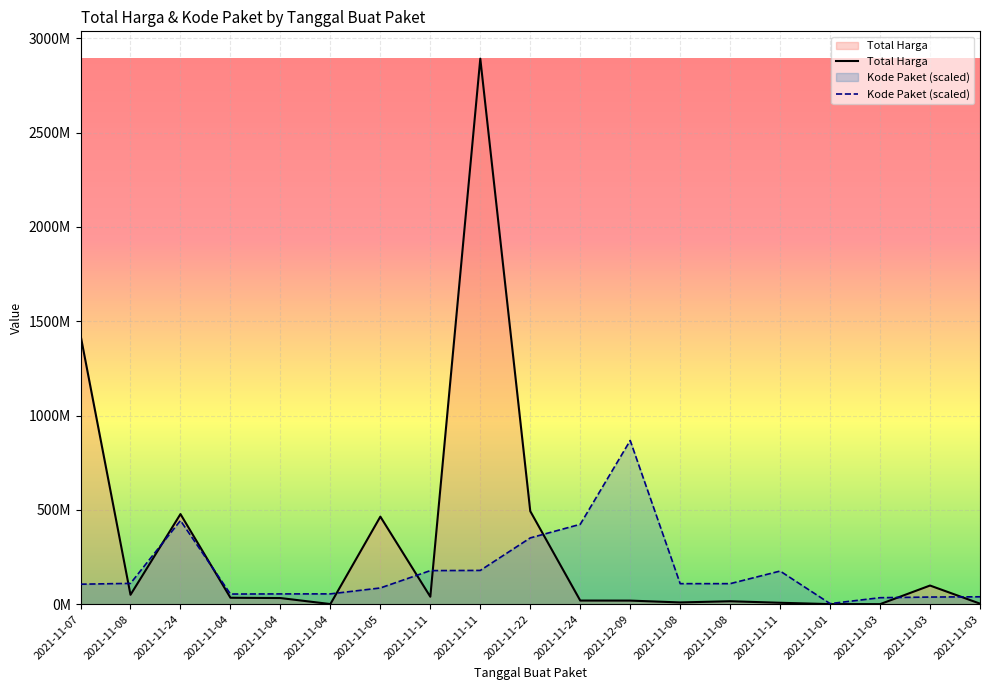

At how many categories does at least one series exceed 2366997396?

1